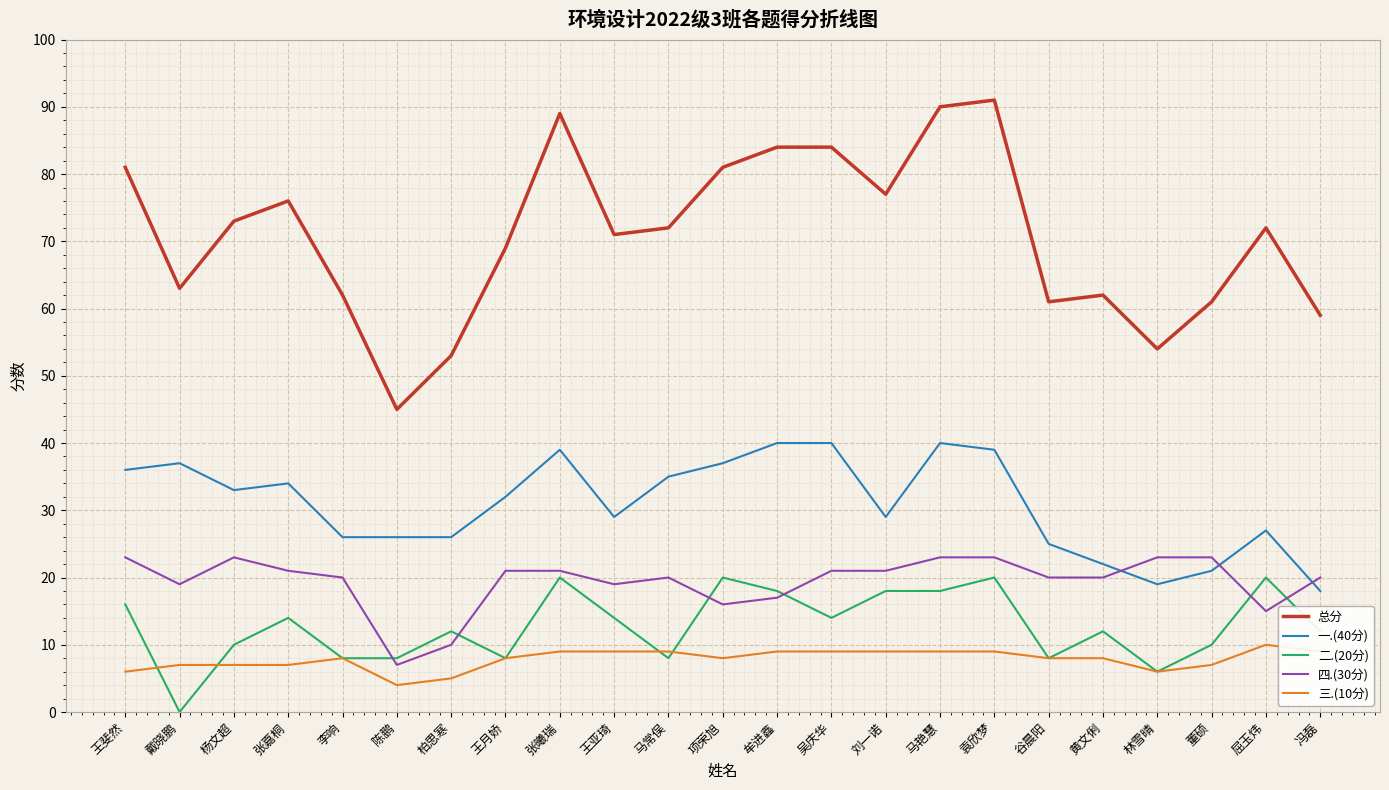

How many lines are shown in the chart?

5